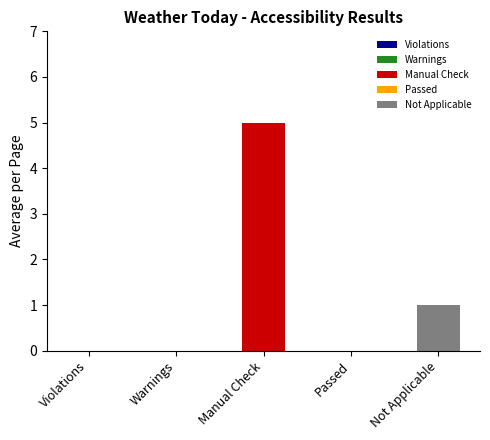

Rank the series by their maximum value, from highest to lowest.

Manual Check, Not Applicable, Violations, Warnings, Passed